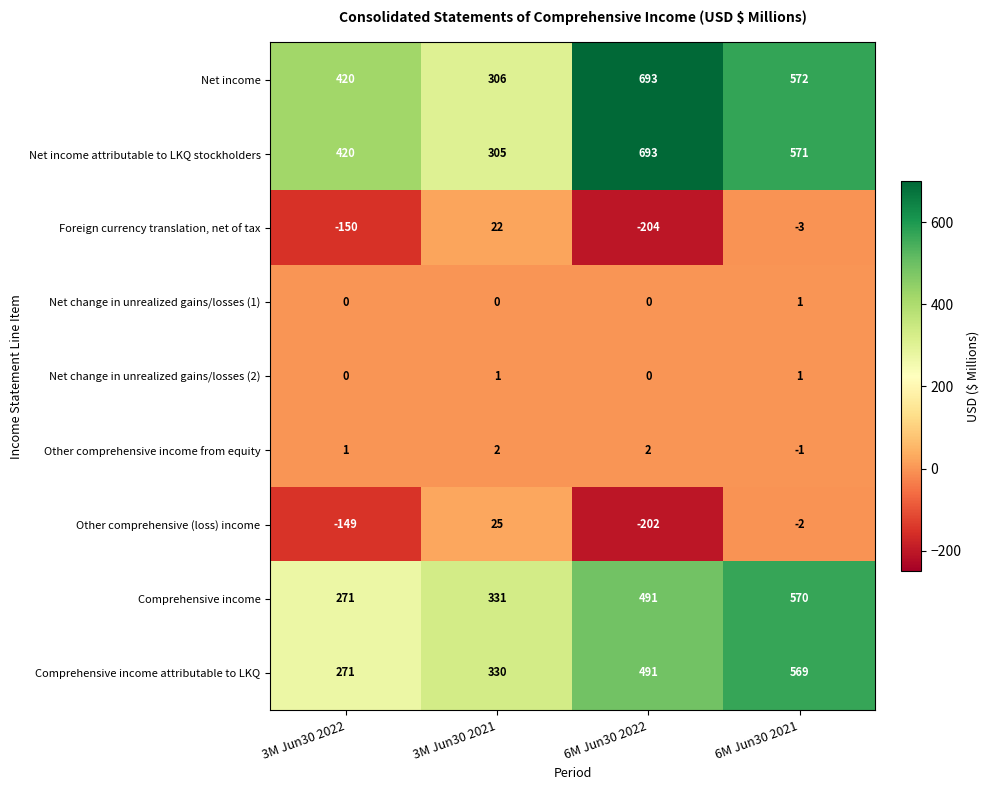

At which category is the sum across all series the highest?

6M Jun30 2021